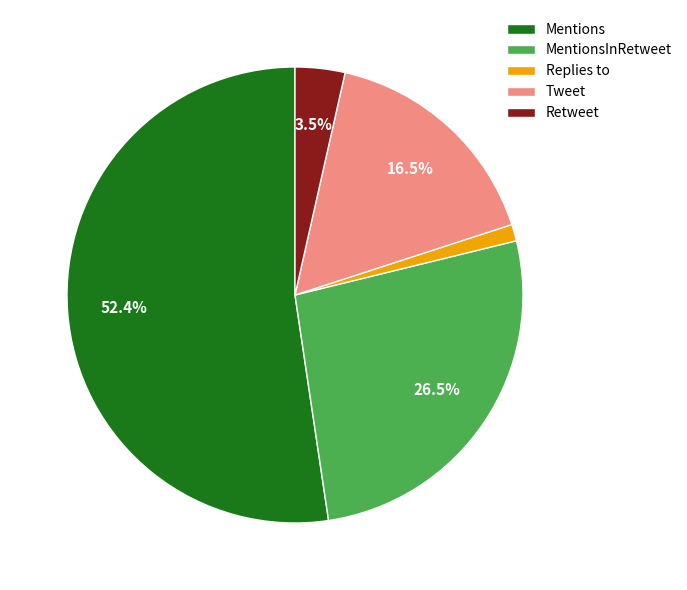

Which category has the biggest portion of the pie?

Mentions